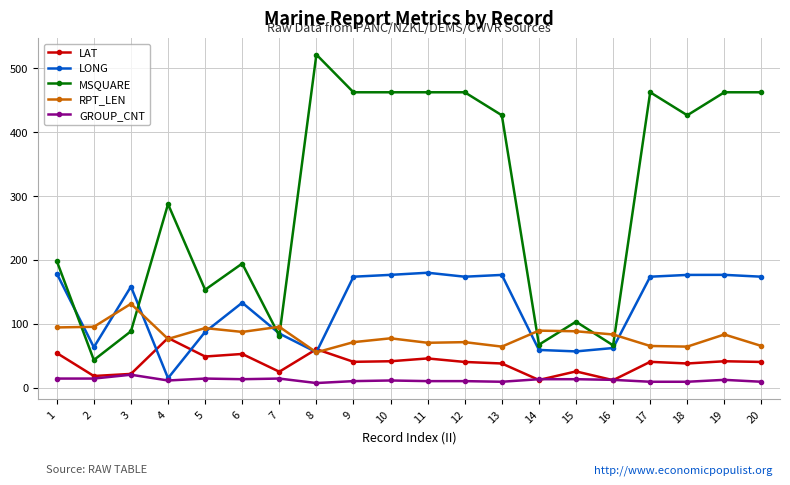

Is it true that RPT_LEN equals 13.4 at 17?

False